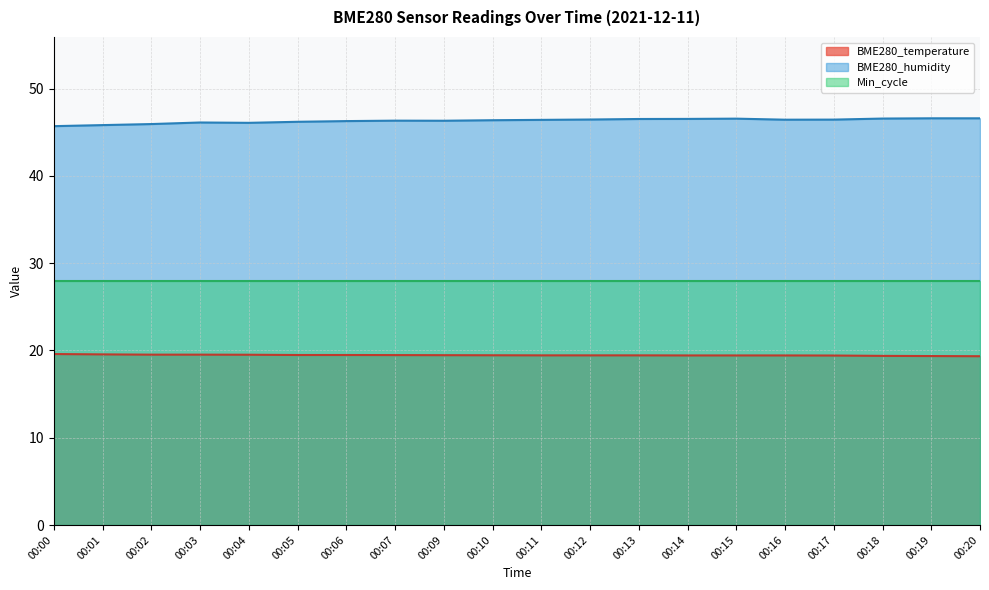

Between 00:15 and 00:16, which series saw the biggest shift?

BME280_humidity